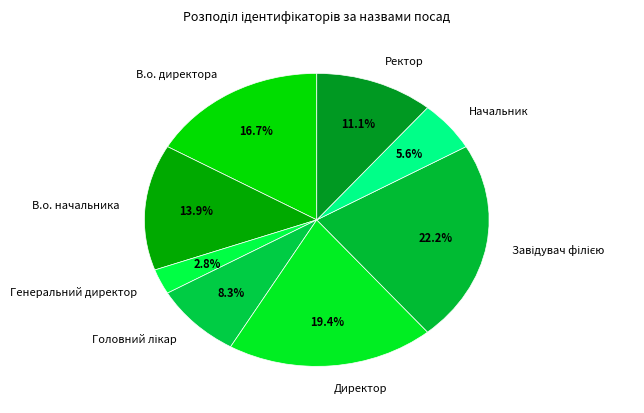

The В.о. директора slice represents 17% of the pie. True or false?

True